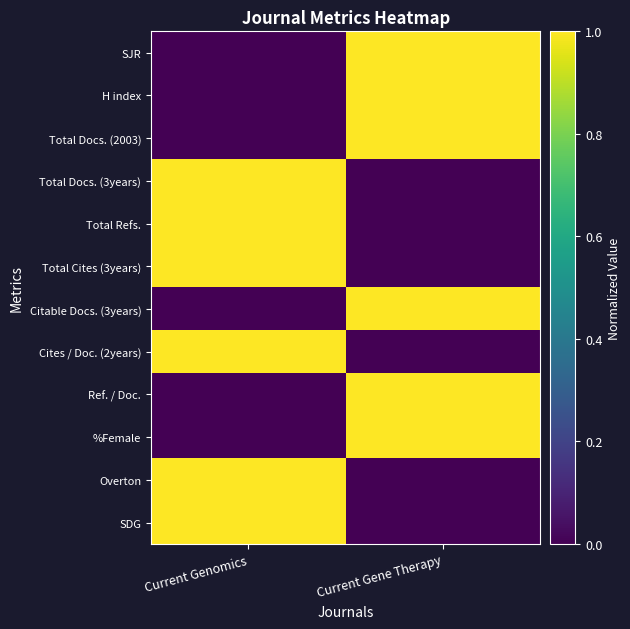

Rank the series by their maximum value, from lowest to highest.

SJR, H index, Total Docs. (2003), Total Docs. (3years), Total Refs., Total Cites (3years), Citable Docs. (3years), Cites / Doc. (2years), Ref. / Doc., %Female, Overton, SDG